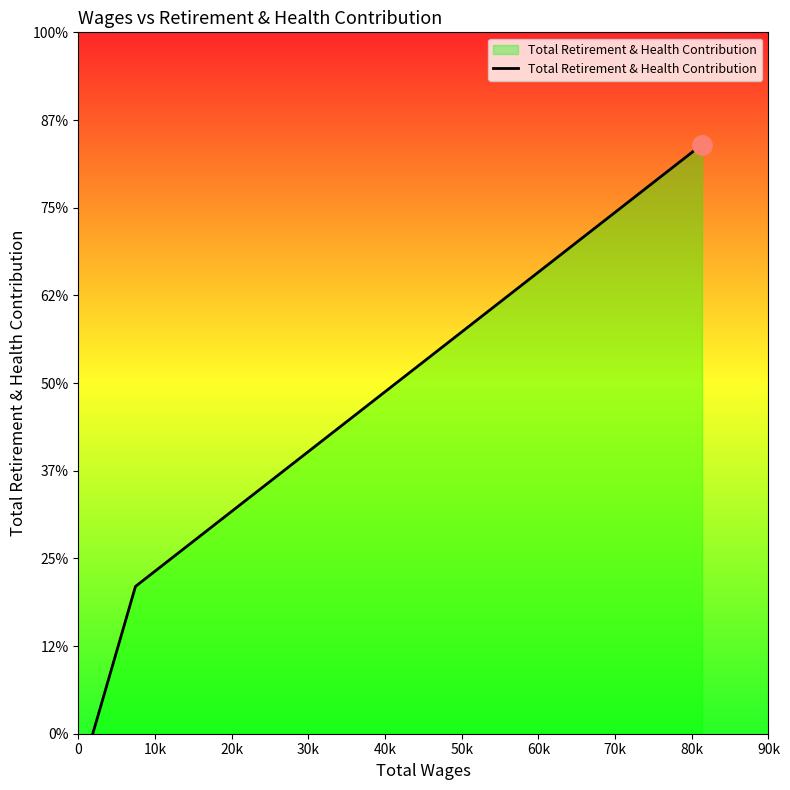

What position from the left is 0?

1